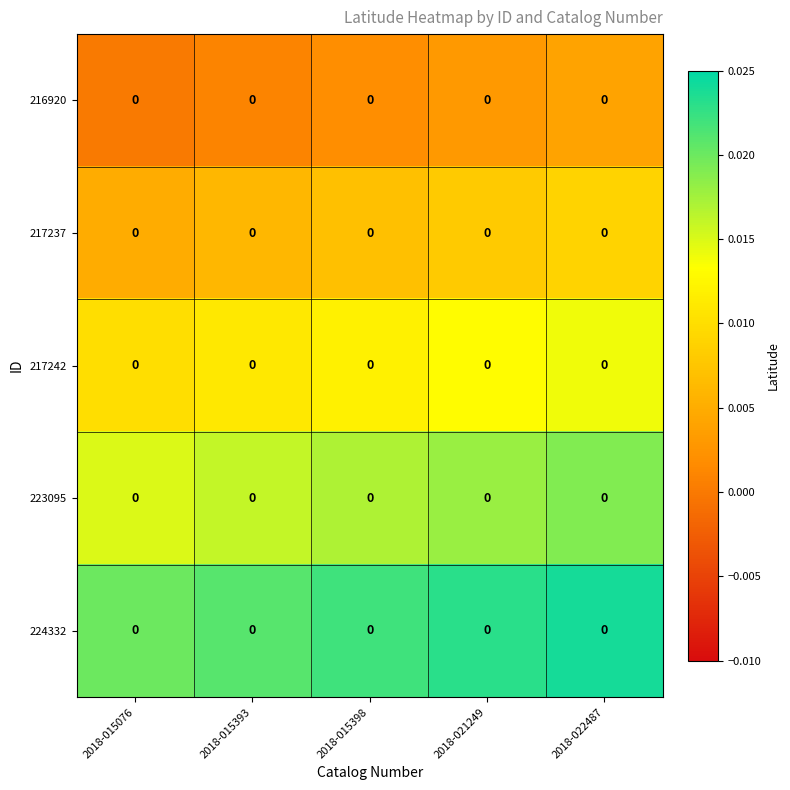

True or false: 223095 has a value of 0.0 at 2018-015398.

True